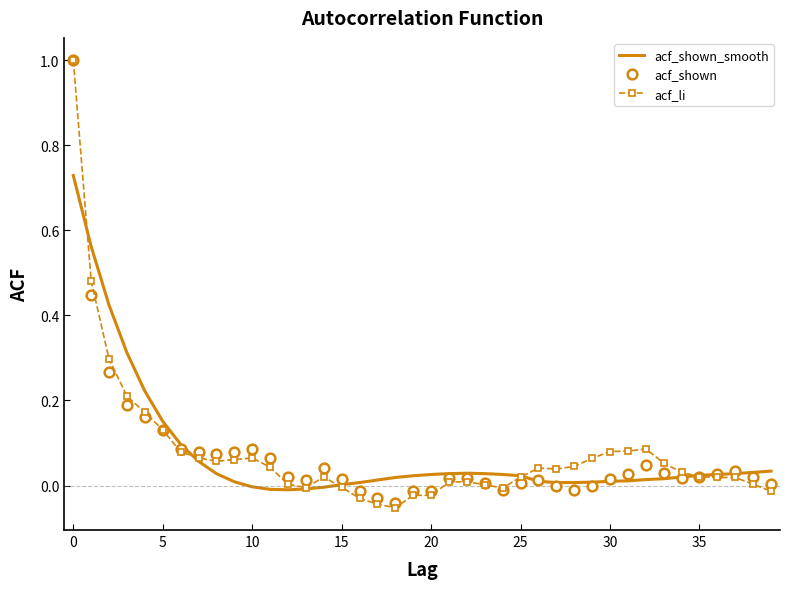

What is the difference between the maximum and minimum values in the acf_shown series?

1.0